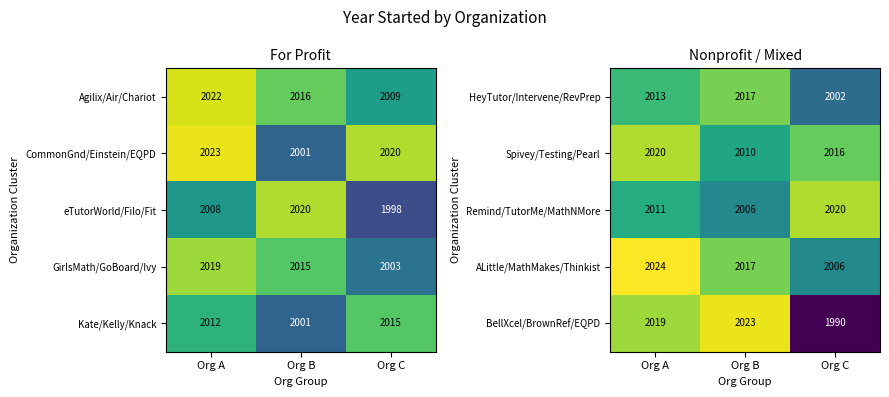

What is the difference between the maximum and second lowest values in the BellXcel/BrownRef/EQPD series?

4